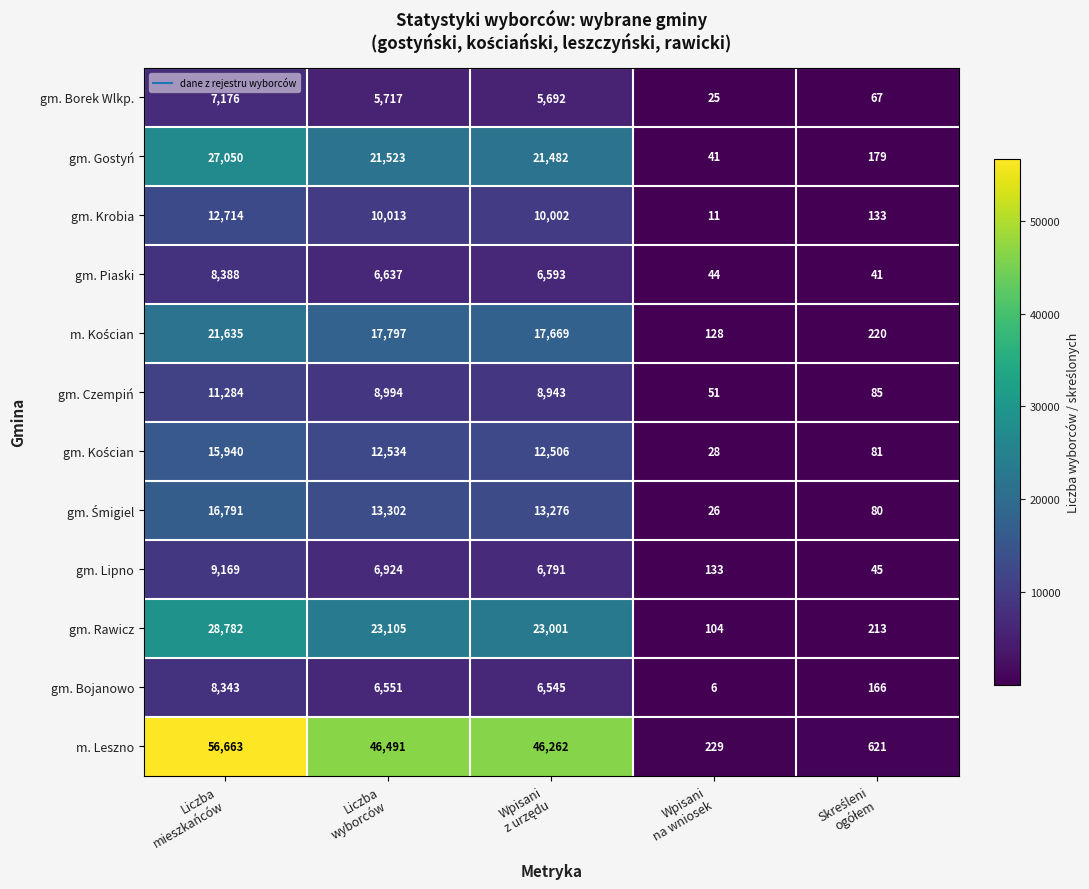

Which series has the largest total across all categories?

m. Leszno